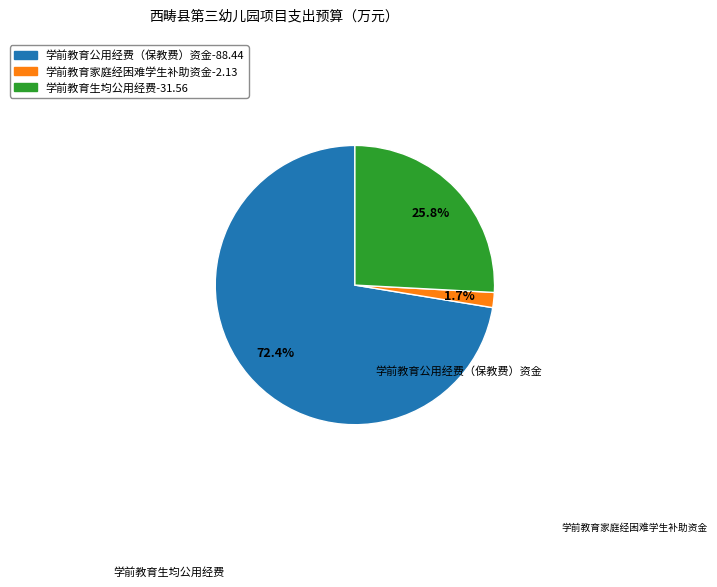

To the nearest percent, what percentage of the pie is 学前教育公用经费（保教费）资金?

72%